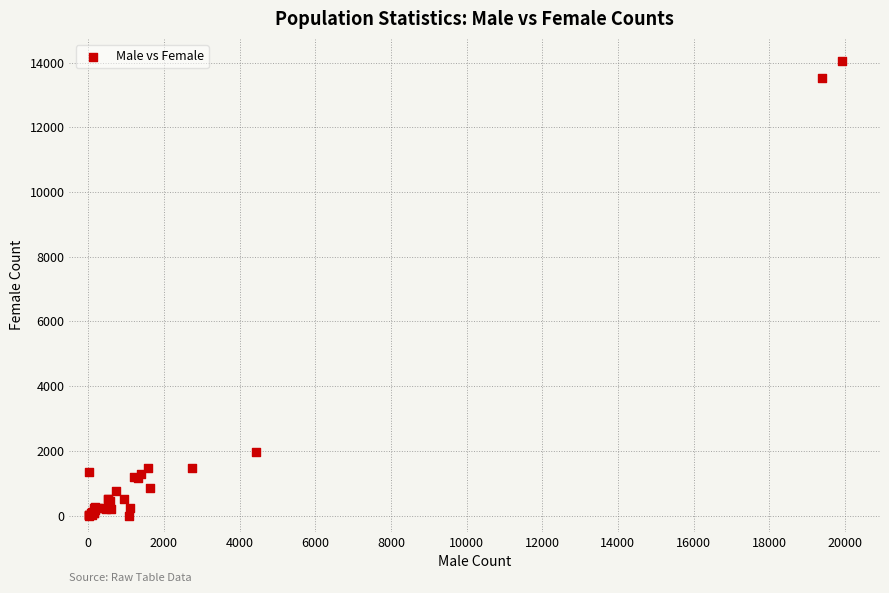

What Y value in the scatter plot is closest to 7016?

1977